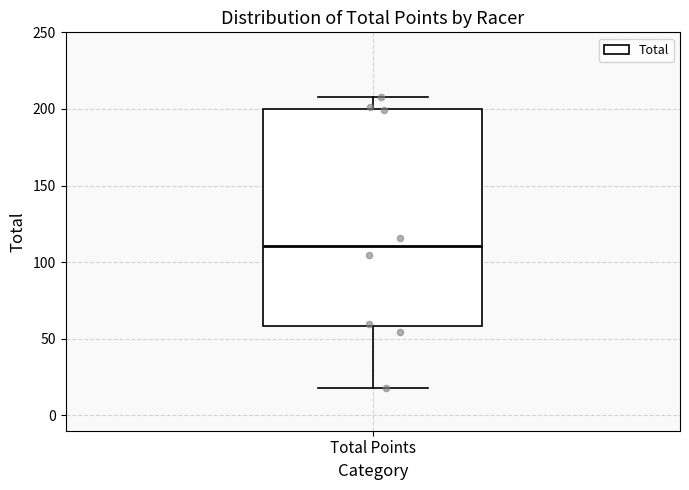

Where does the upper whisker of the box for Total Points end on the y-axis? The values are not printed on the chart, so give them approximately, as read against the axis.

210